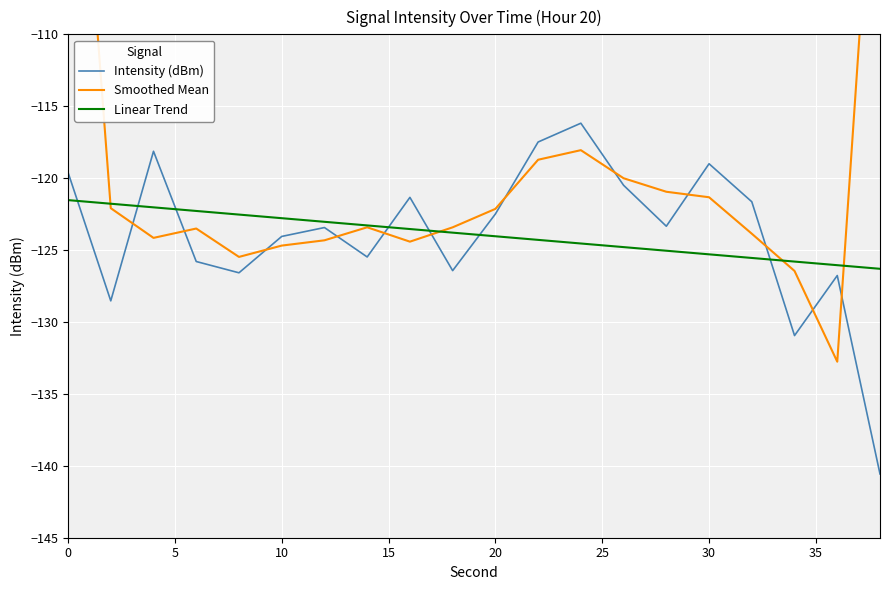

What is the total value across all series at 0?

-323.8